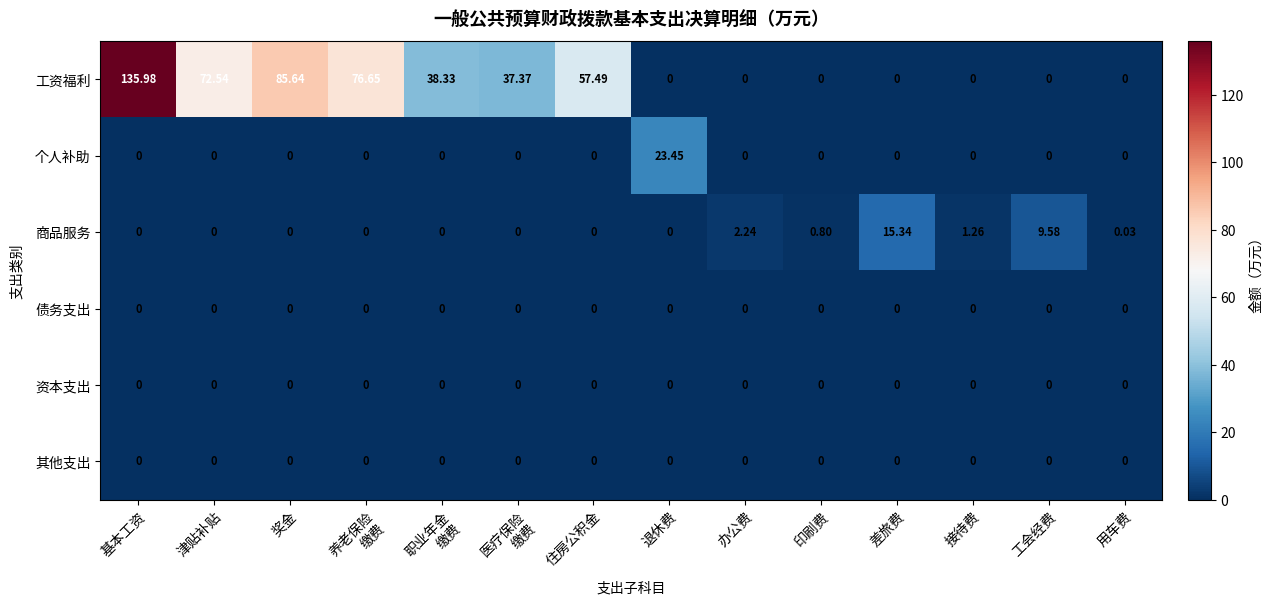

Where does the 工资福利 series first go above 37?

基本工资